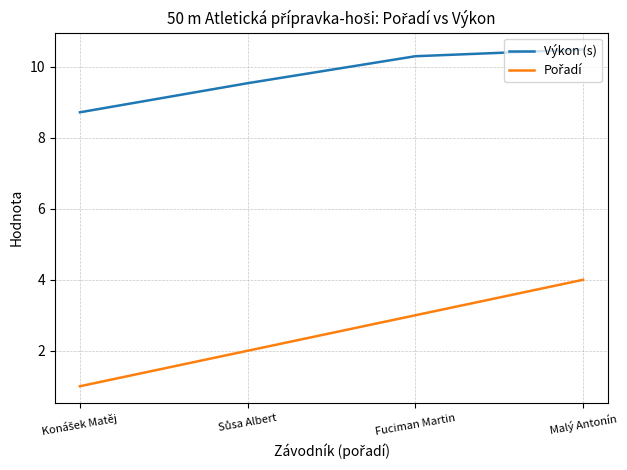

What is the average value of the Výkon (s) series?

9.8